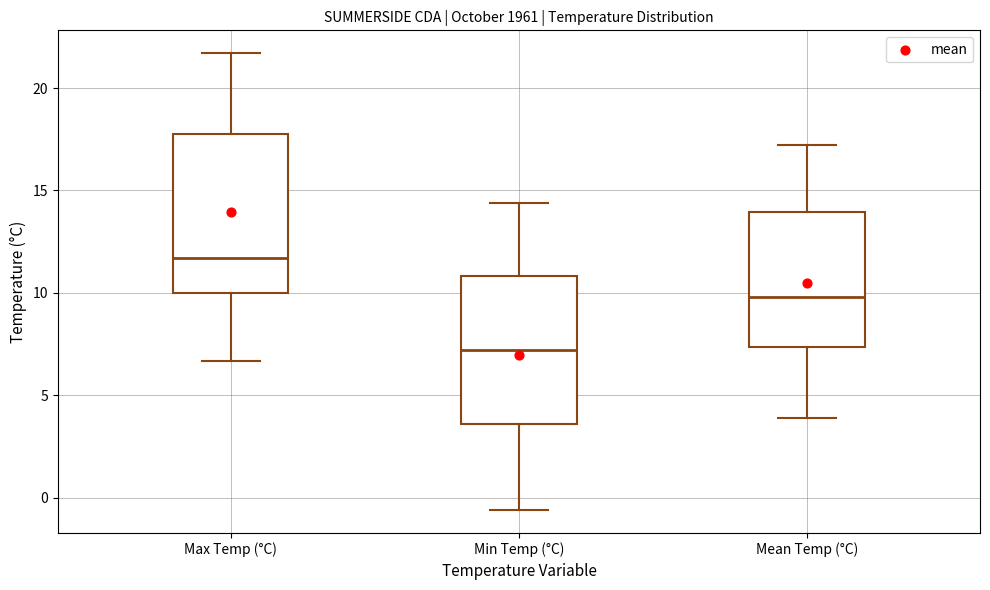

Reading left to right, transcribe this box plot: for each box, give where its median line is, the range the box spans, and where its two whiskers end, as read against the y-axis. The values are not printed on the chart, so give them approximately, as read against the axis.

Max Temp (°C): median 11.5, box 10.0 to 18.0, whiskers 6.5 to 21.5
Min Temp (°C): median 7.0, box 3.5 to 11.0, whiskers -0.5 to 14.5
Mean Temp (°C): median 10.0, box 7.5 to 14.0, whiskers 4.0 to 17.0